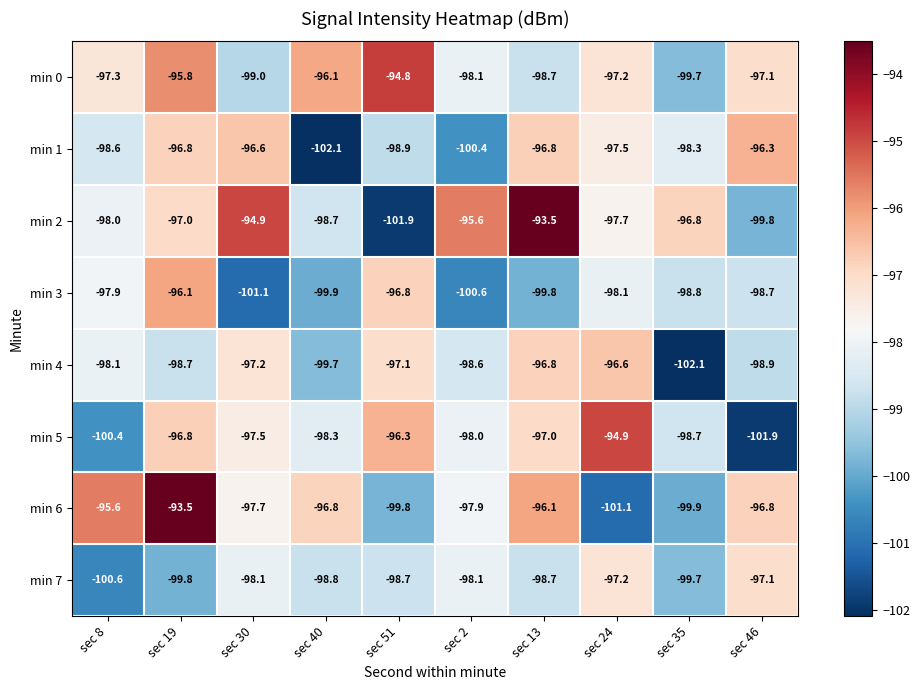

The value of min 2 at sec 13 is -152.9. True or false?

False